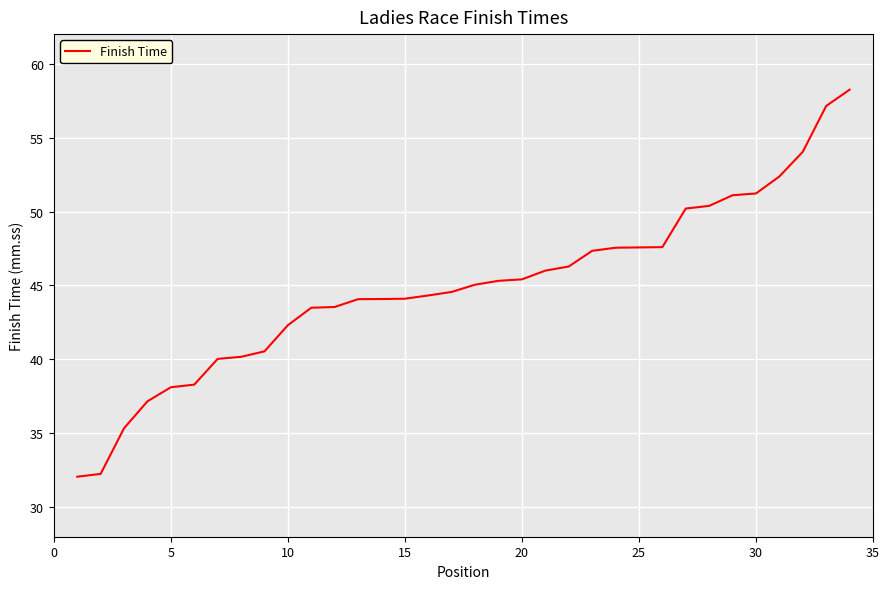

What is the smallest value displayed?

32.1